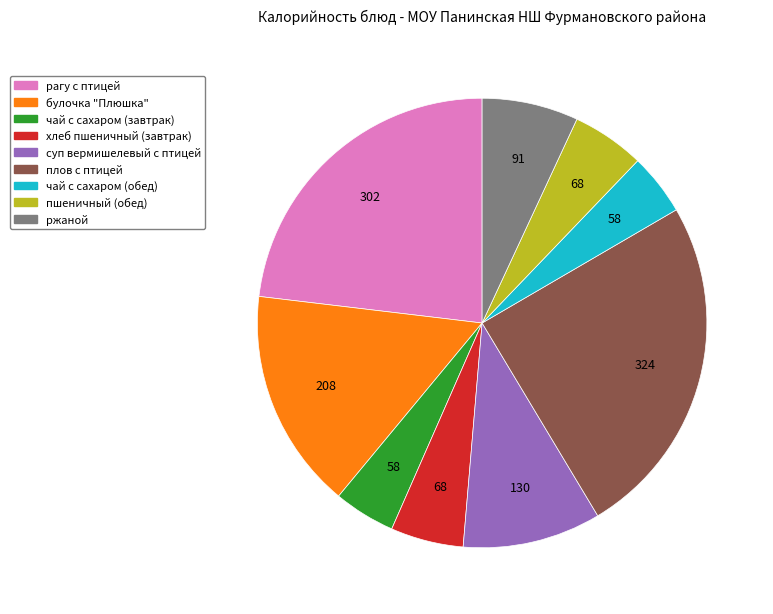

Is чай с сахаром (завтрак) the majority of the pie?

No